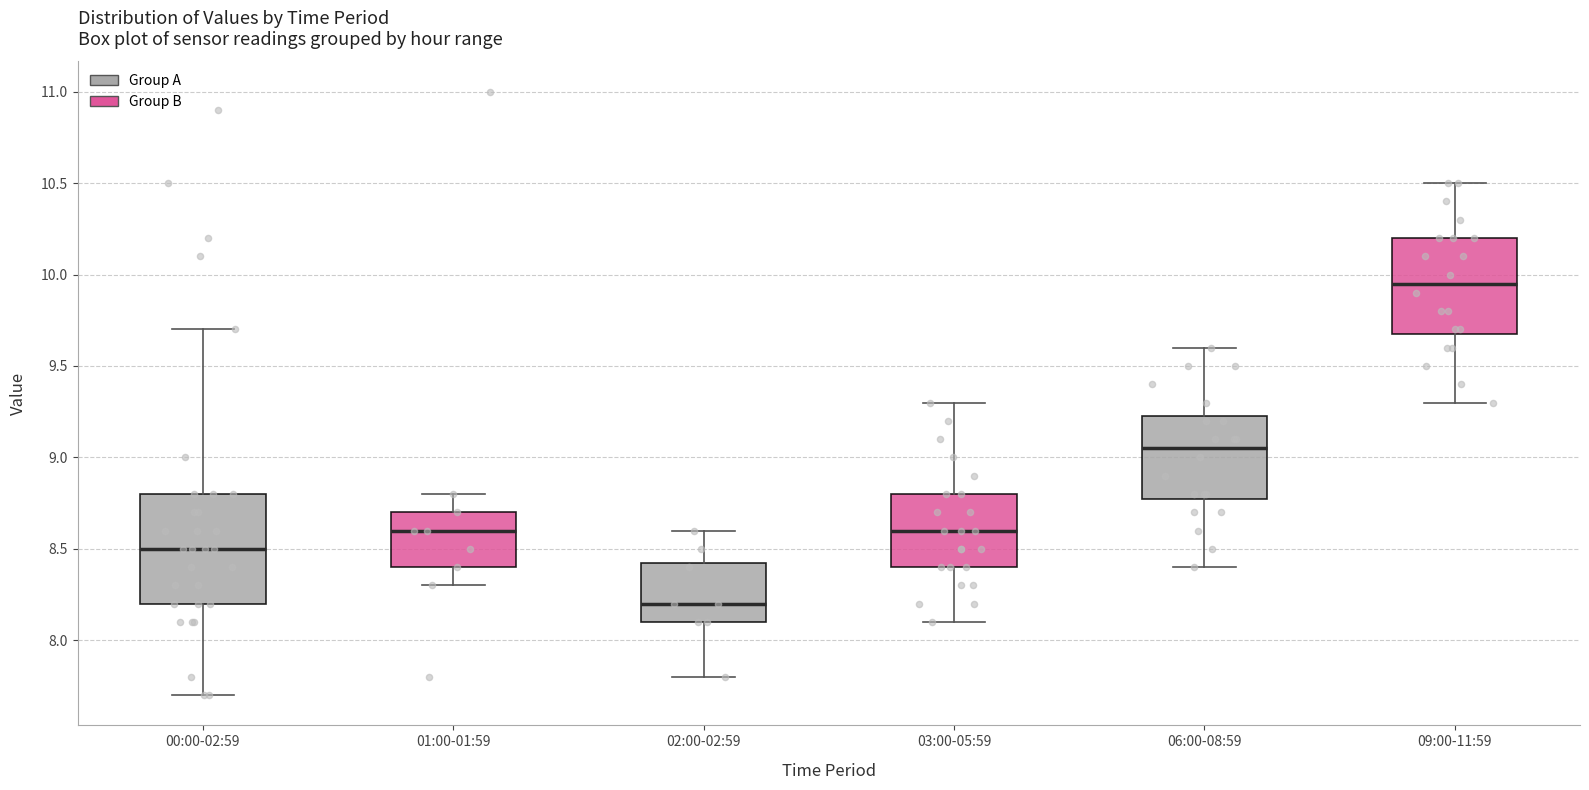

Which box has the highest median line?

09:00-11:59